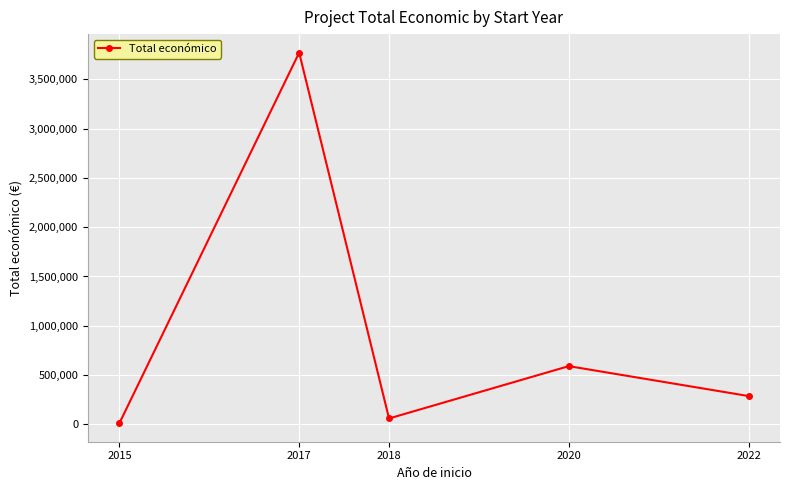

What value does the data have at 2020, to the nearest 100?

590900